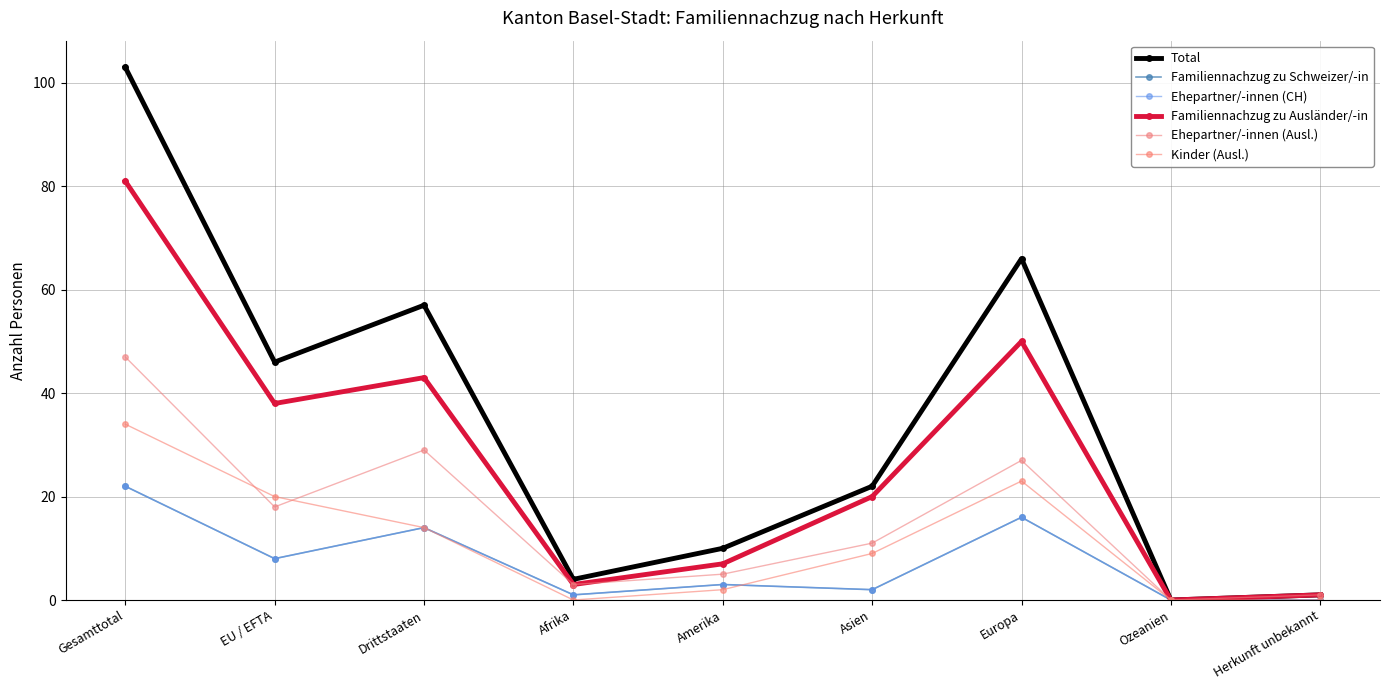

Does the chart have visible grid lines?

Yes